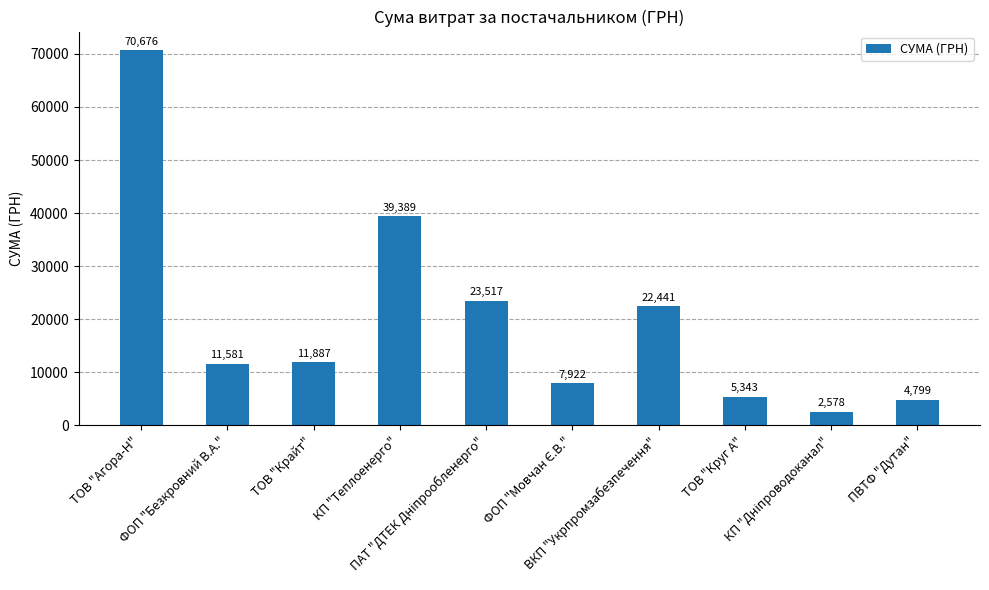

What is the sum of the values at КП "Теплоенерго" and ТОВ "Агора-Н"?

110064.6